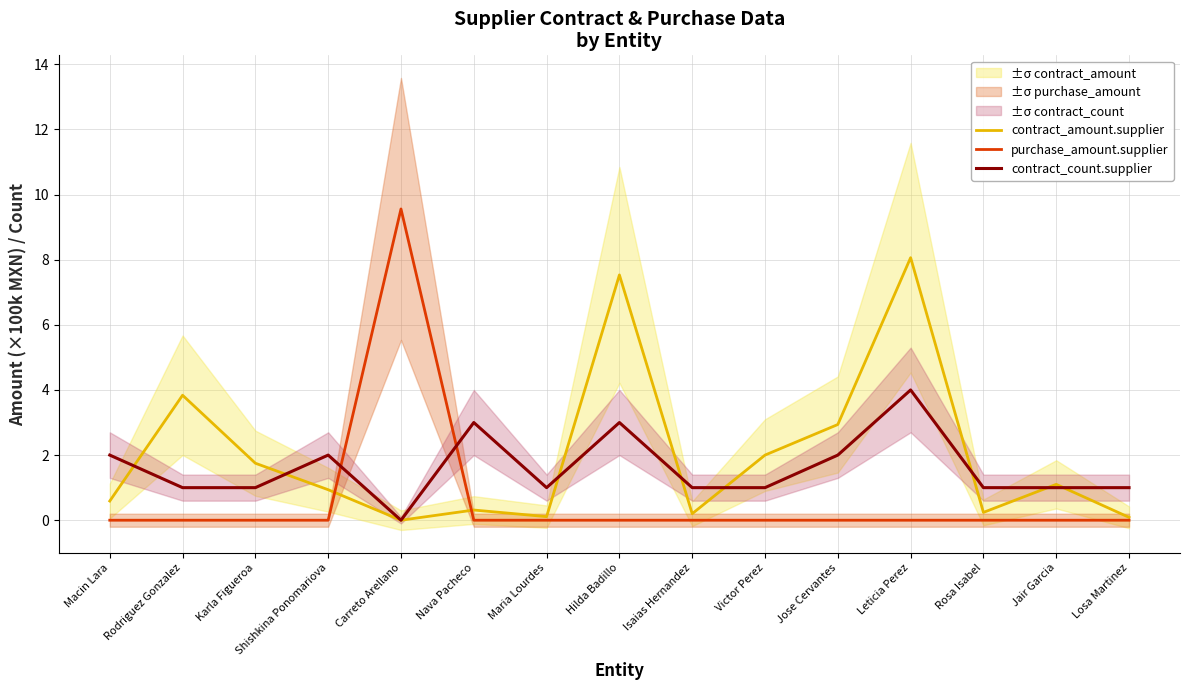

Reading left to right, extract all data points from this chart.

contract_amount.supplier: Macin Lara=0.6	Rodriguez Gonzalez=3.8	Karla Figueroa=1.8	Shishkina Ponomariova=0.9	Carreto Arellano=0.0	Nava Pacheco=0.3	Maria Lourdes=0.1	Hilda Badillo=7.5	Isaias Hernandez=0.2	Victor Perez=2.0	Jose Cervantes=2.9	Leticia Perez=8.1	Rosa Isabel=0.2	Jair Garcia=1.1	Losa Martinez=0.1
purchase_amount.supplier: Macin Lara=0.0	Rodriguez Gonzalez=0.0	Karla Figueroa=0.0	Shishkina Ponomariova=0.0	Carreto Arellano=9.6	Nava Pacheco=0.0	Maria Lourdes=0.0	Hilda Badillo=0.0	Isaias Hernandez=0.0	Victor Perez=0.0	Jose Cervantes=0.0	Leticia Perez=0.0	Rosa Isabel=0.0	Jair Garcia=0.0	Losa Martinez=0.0
contract_count.supplier: Macin Lara=2.0	Rodriguez Gonzalez=1.0	Karla Figueroa=1.0	Shishkina Ponomariova=2.0	Carreto Arellano=0.0	Nava Pacheco=3.0	Maria Lourdes=1.0	Hilda Badillo=3.0	Isaias Hernandez=1.0	Victor Perez=1.0	Jose Cervantes=2.0	Leticia Perez=4.0	Rosa Isabel=1.0	Jair Garcia=1.0	Losa Martinez=1.0